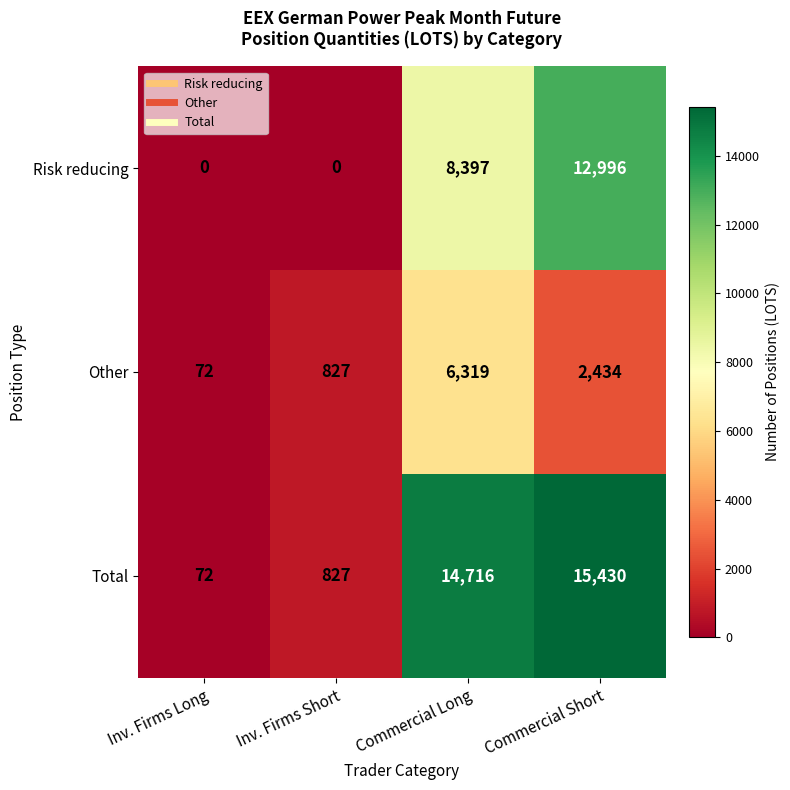

Rank the series by their average value, from highest to lowest.

Total, Risk reducing, Other